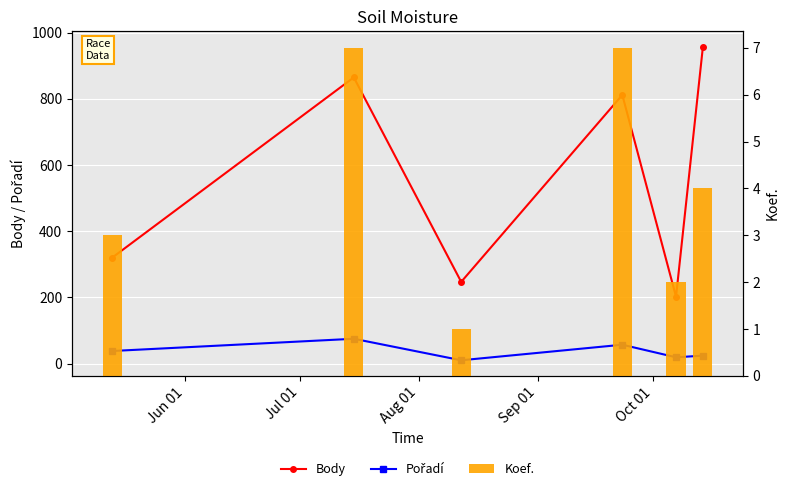

Which series has the widest spread of values?

Body